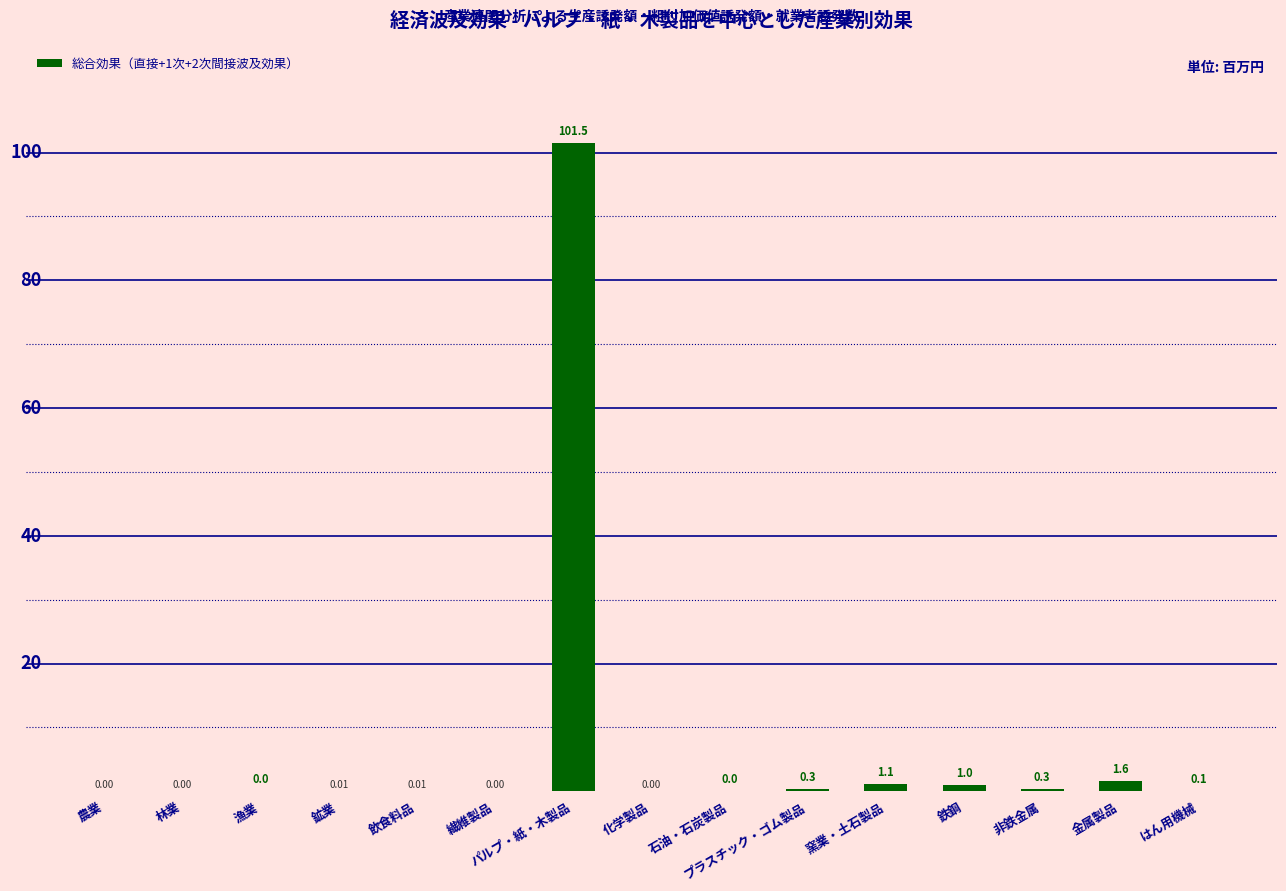

At which label is the value closest to 50?

金属製品